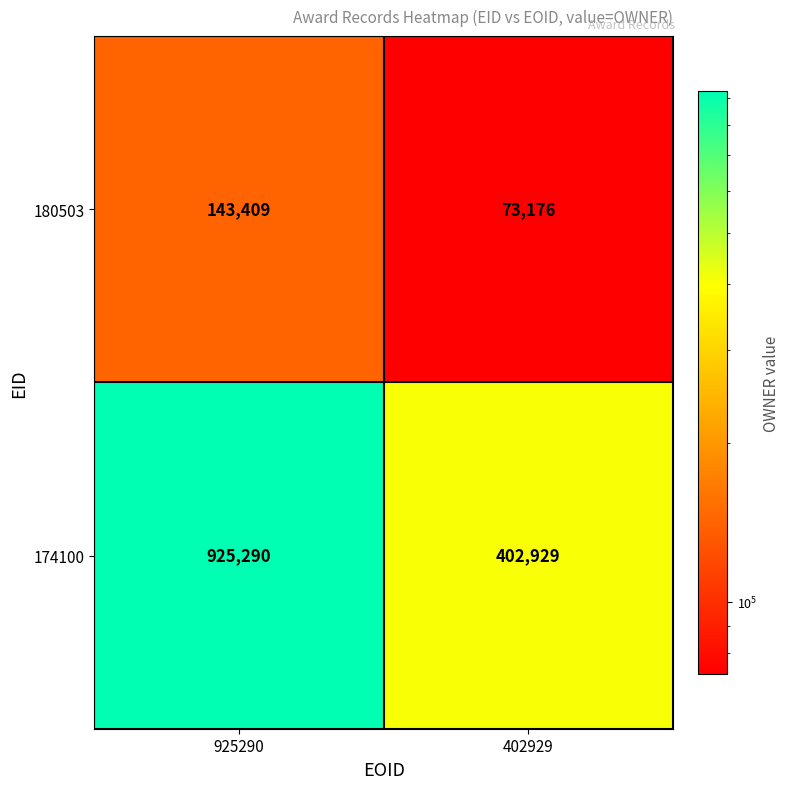

What is the maximum value shown in the chart?

925290